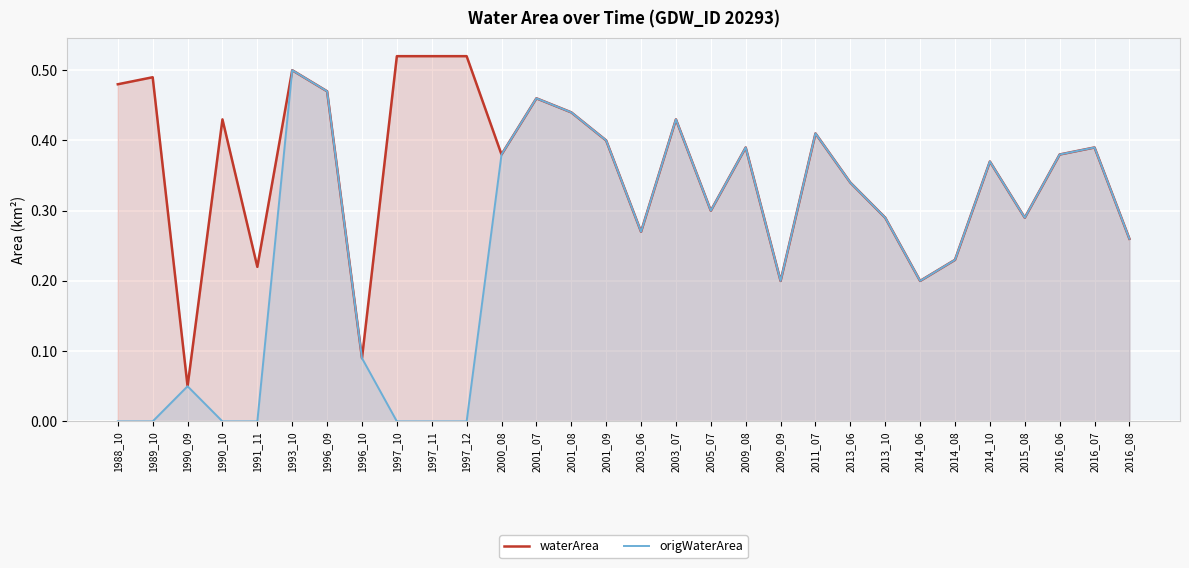

In origWaterArea, how many points are lower than both neighbors (excluding endpoints)?

5